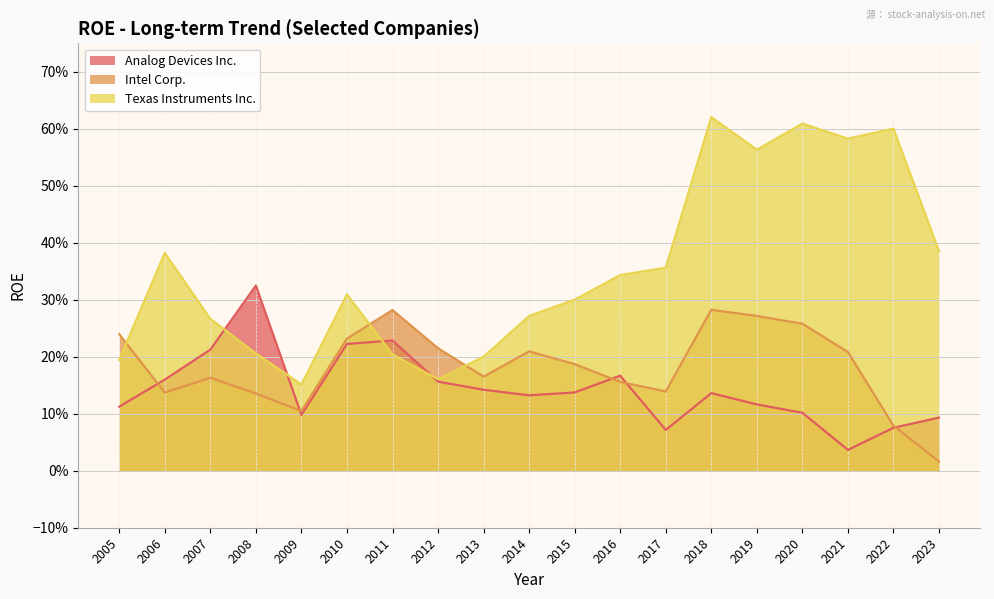

At which category does Analog Devices Inc. reach its first local valley?

2009